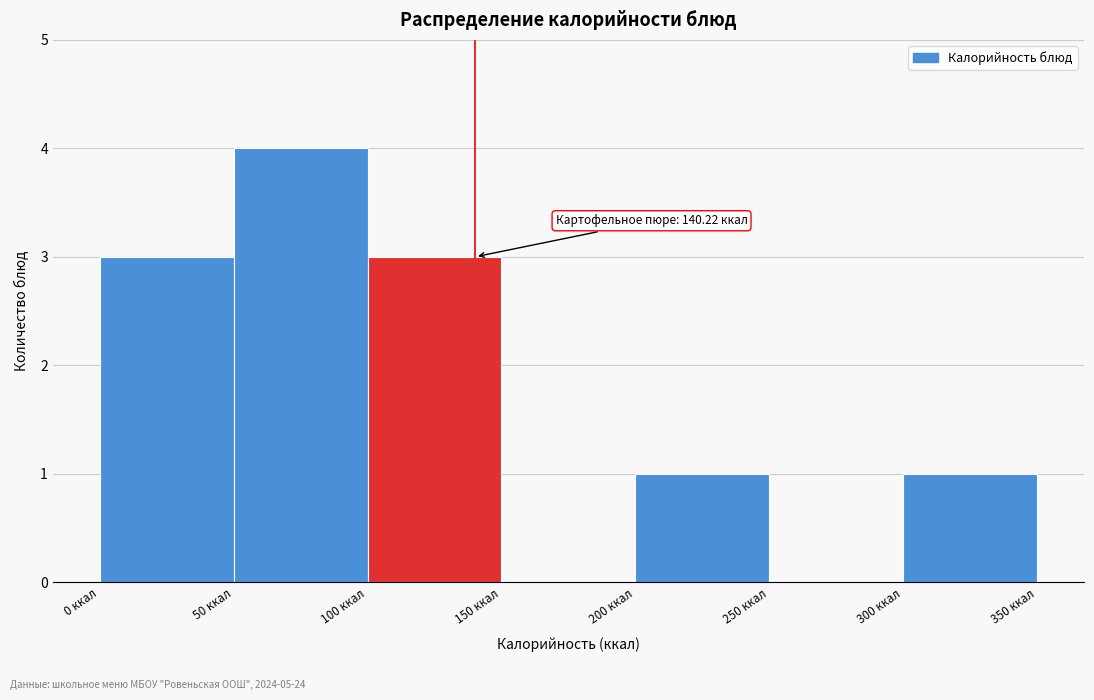

Over which range of the x-axis is the bar tallest?

50 to 100